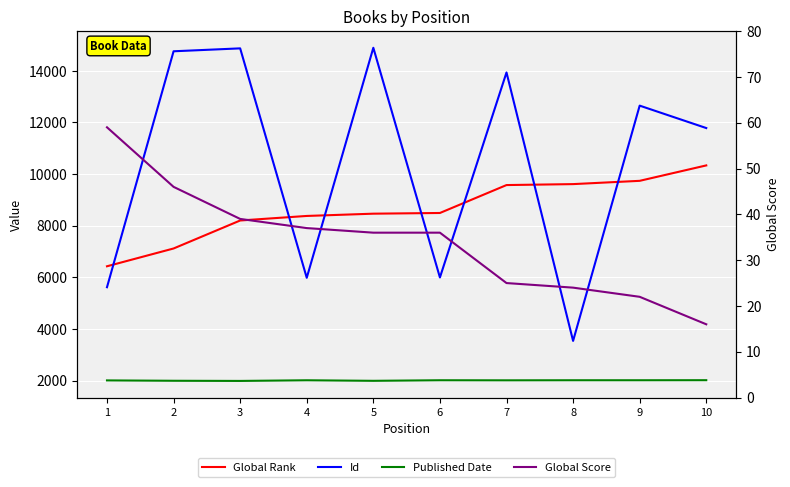

What are all the series names shown in the legend?

Global Rank, Id, Published Date, Global Score